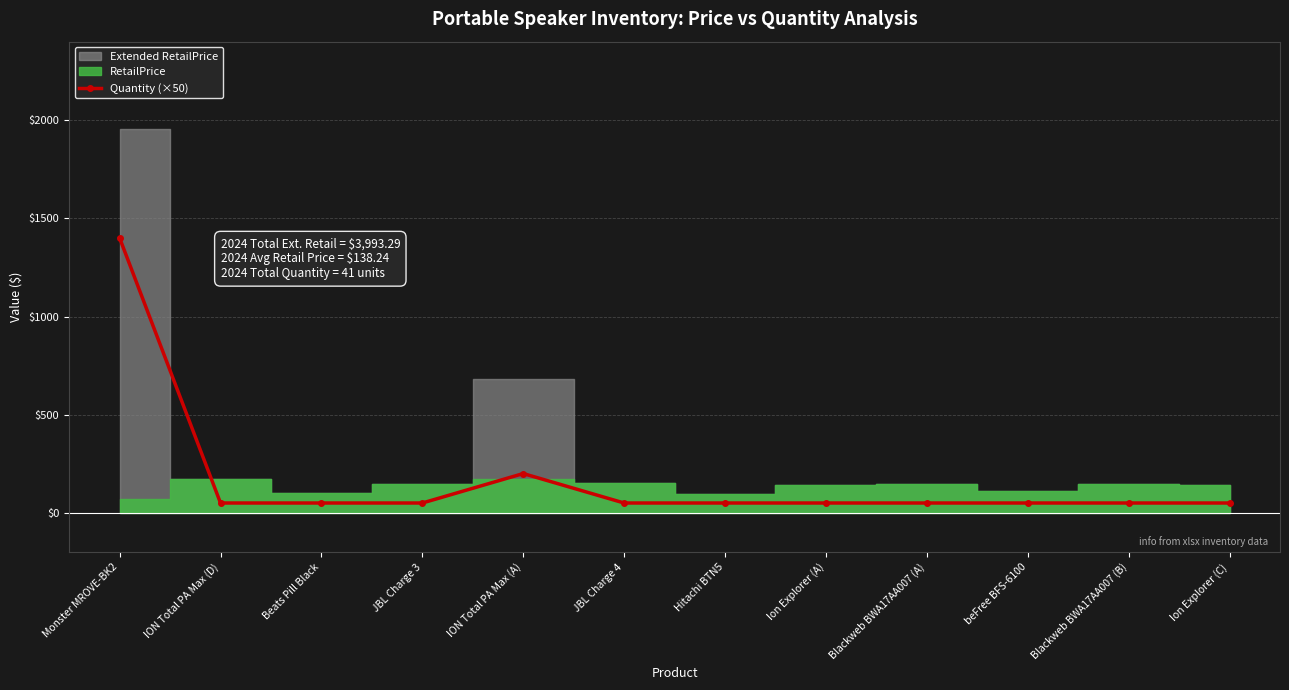

True or false: there are more than 1 points higher than both neighbors.

False